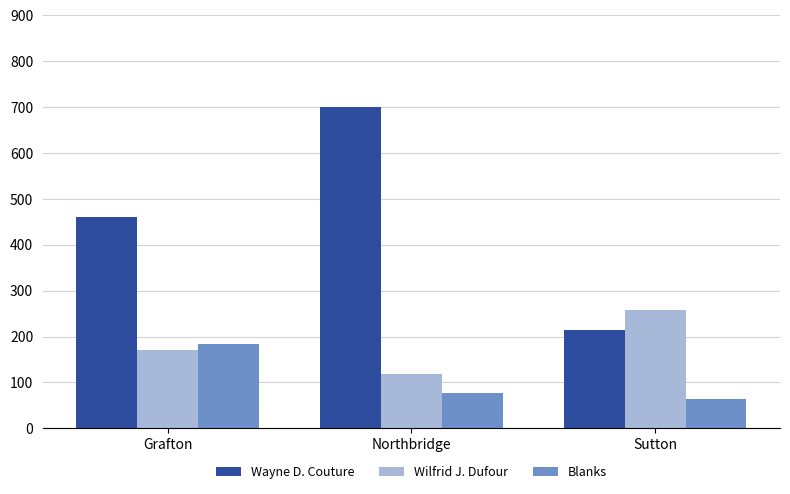

What is the label of the 1st bar from the right?

Sutton